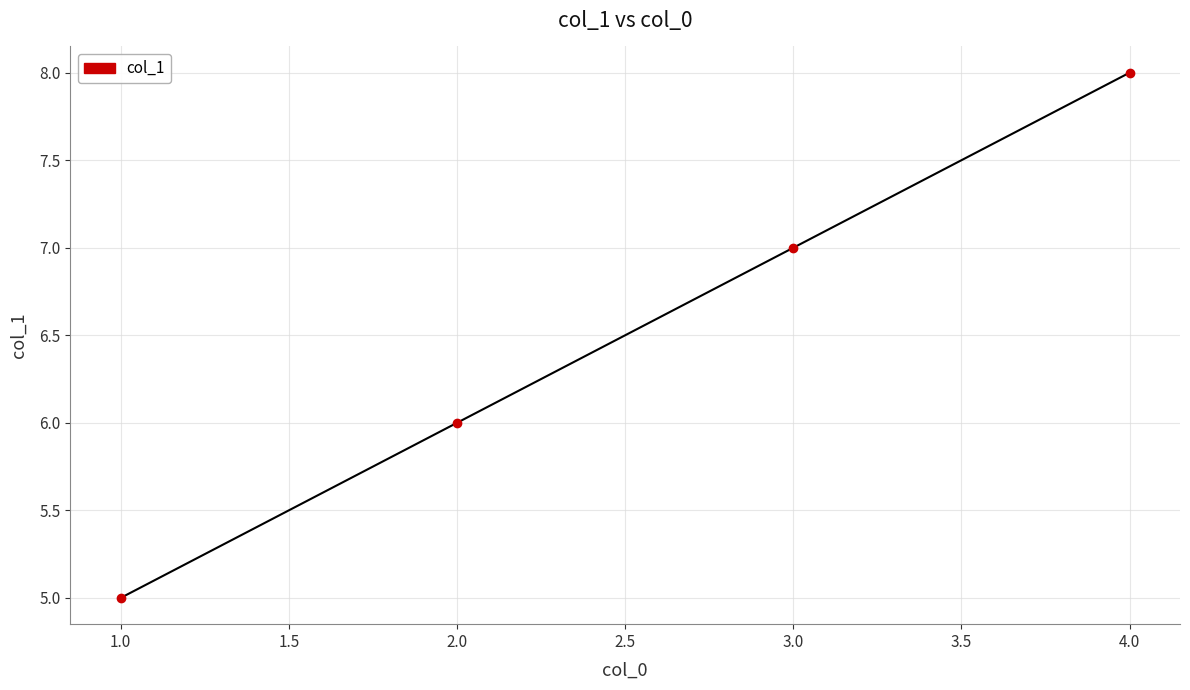

How many lines are shown in the chart?

1